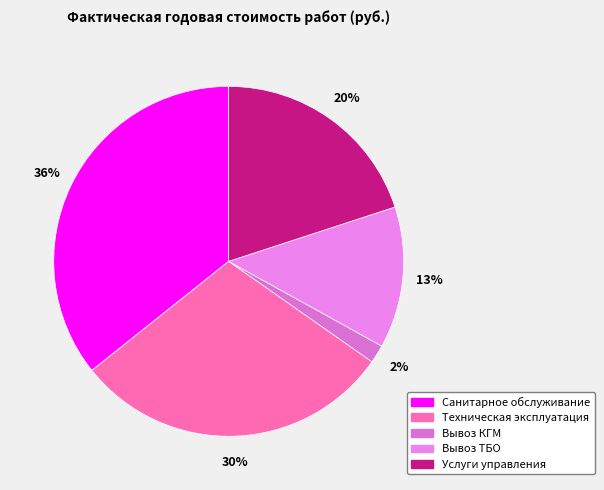

Which category has the biggest portion of the pie?

Санитарное обслуживание